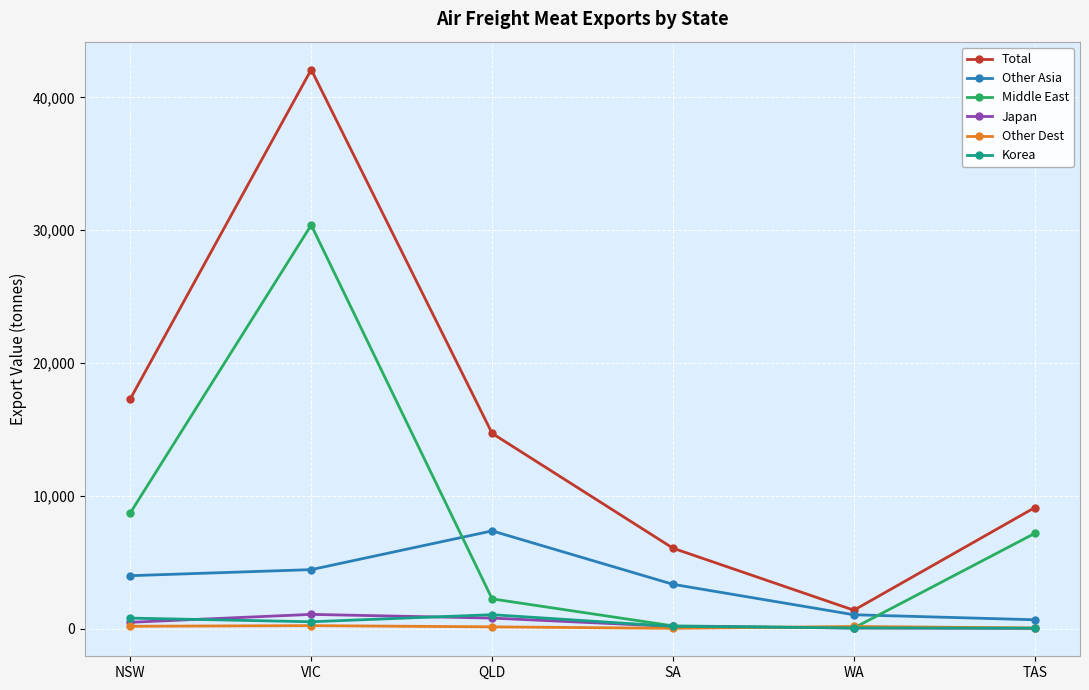

What is the difference between the Other Dest values at SA and TAS?

25.5